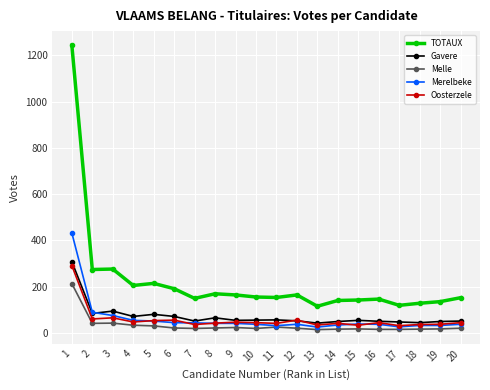

What is the sum of all Oosterzele values?

1135